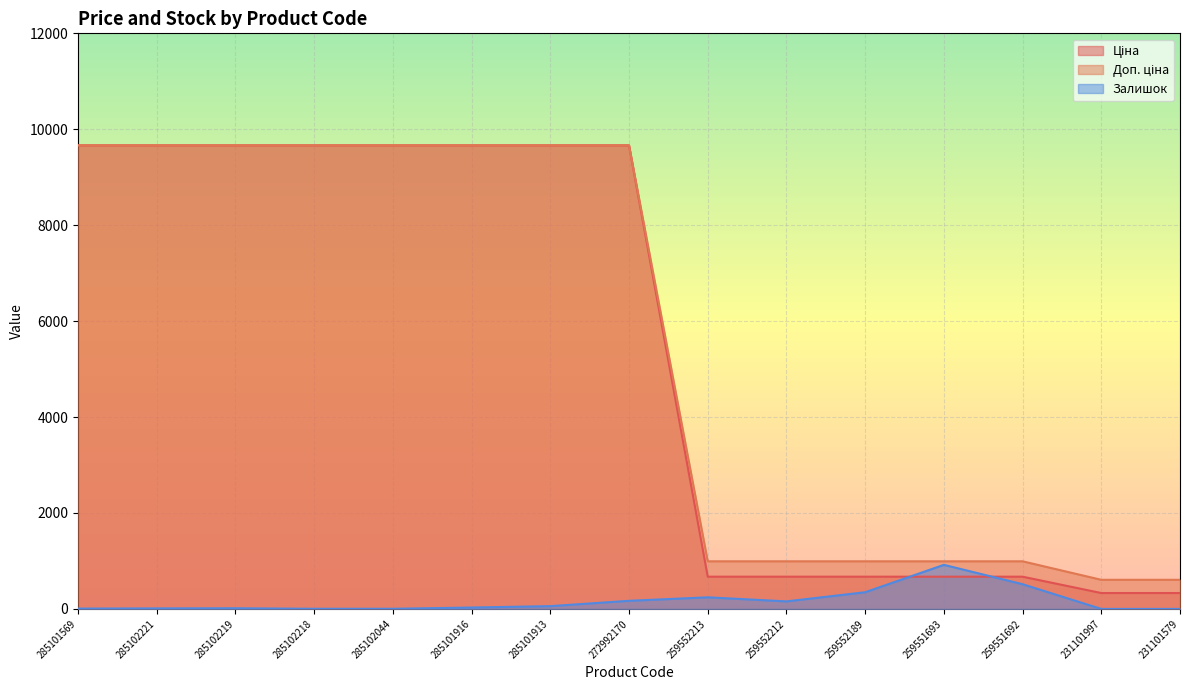

What is the total value across all series at 285102219?

19343.3